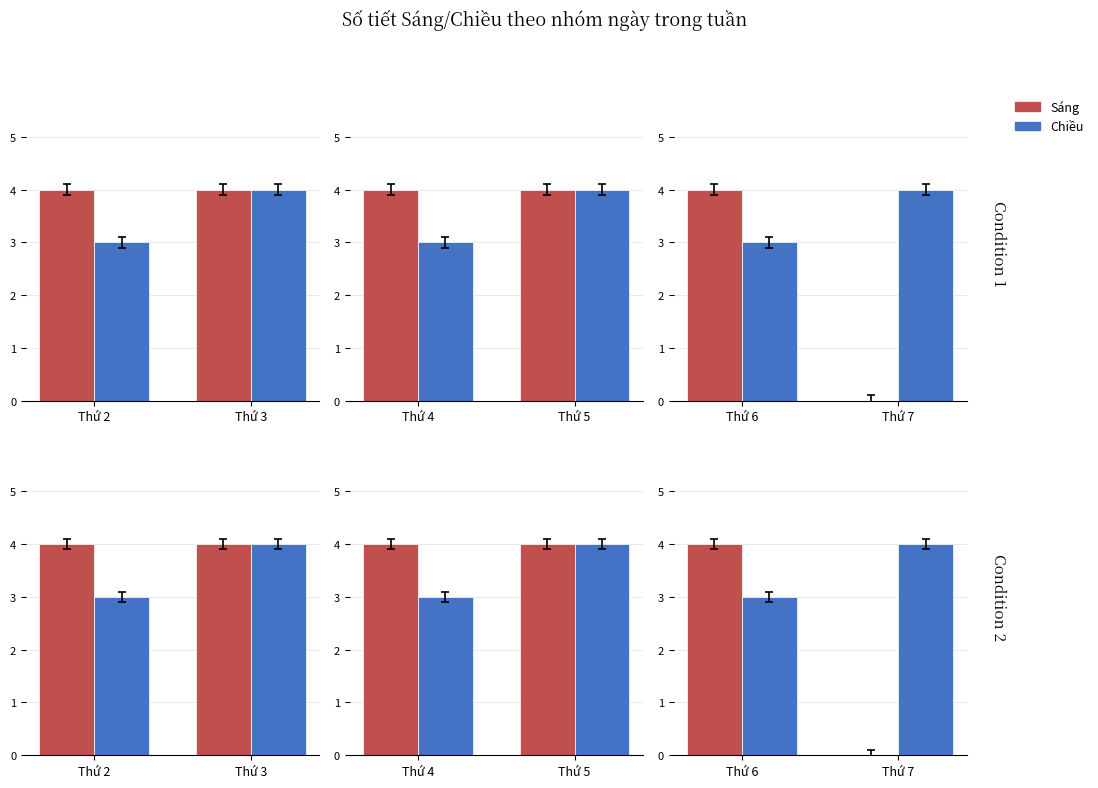

Which category has the highest value in the Chiều series?

Thứ 7